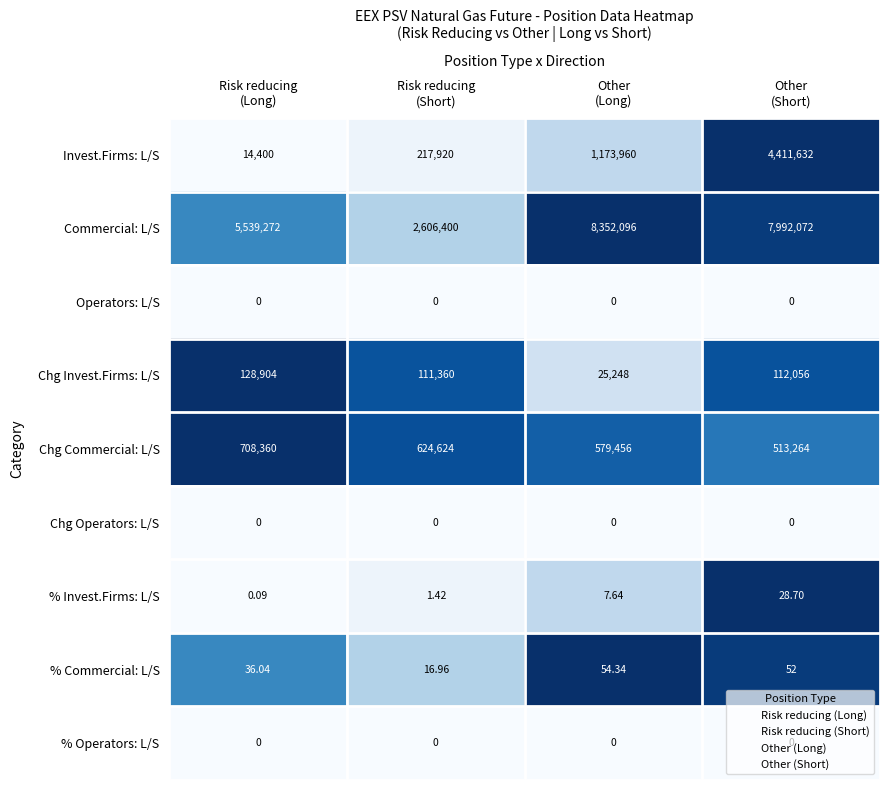

Count the number of categories in the chart.

4